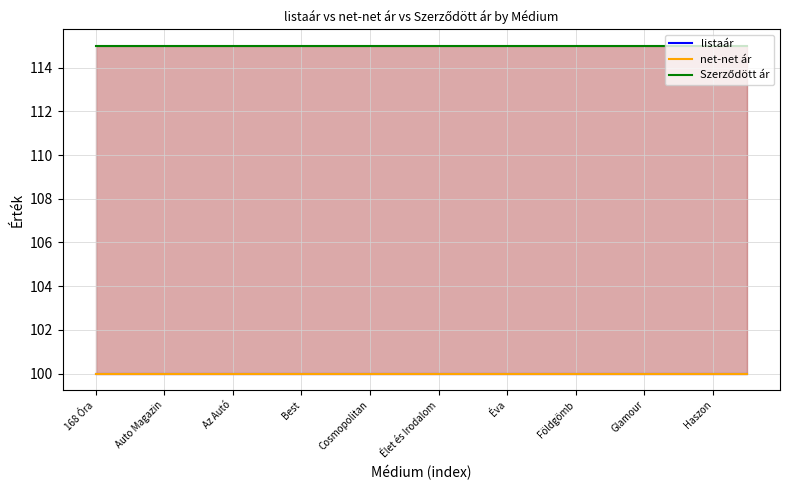

Rank the series by their maximum value, from highest to lowest.

Szerződött ár, listaár, net-net ár